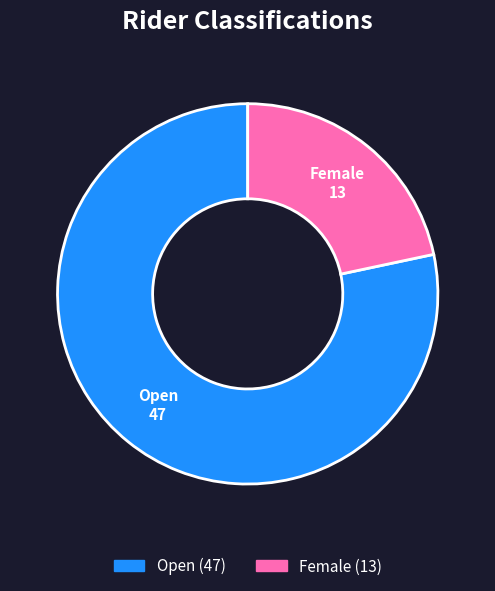

Which category accounts for the majority?

Open